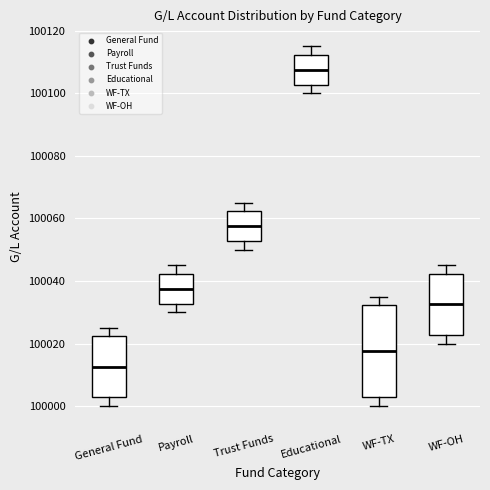

Comparing the boxes themselves (not the whiskers), which one is the tallest?

WF-TX